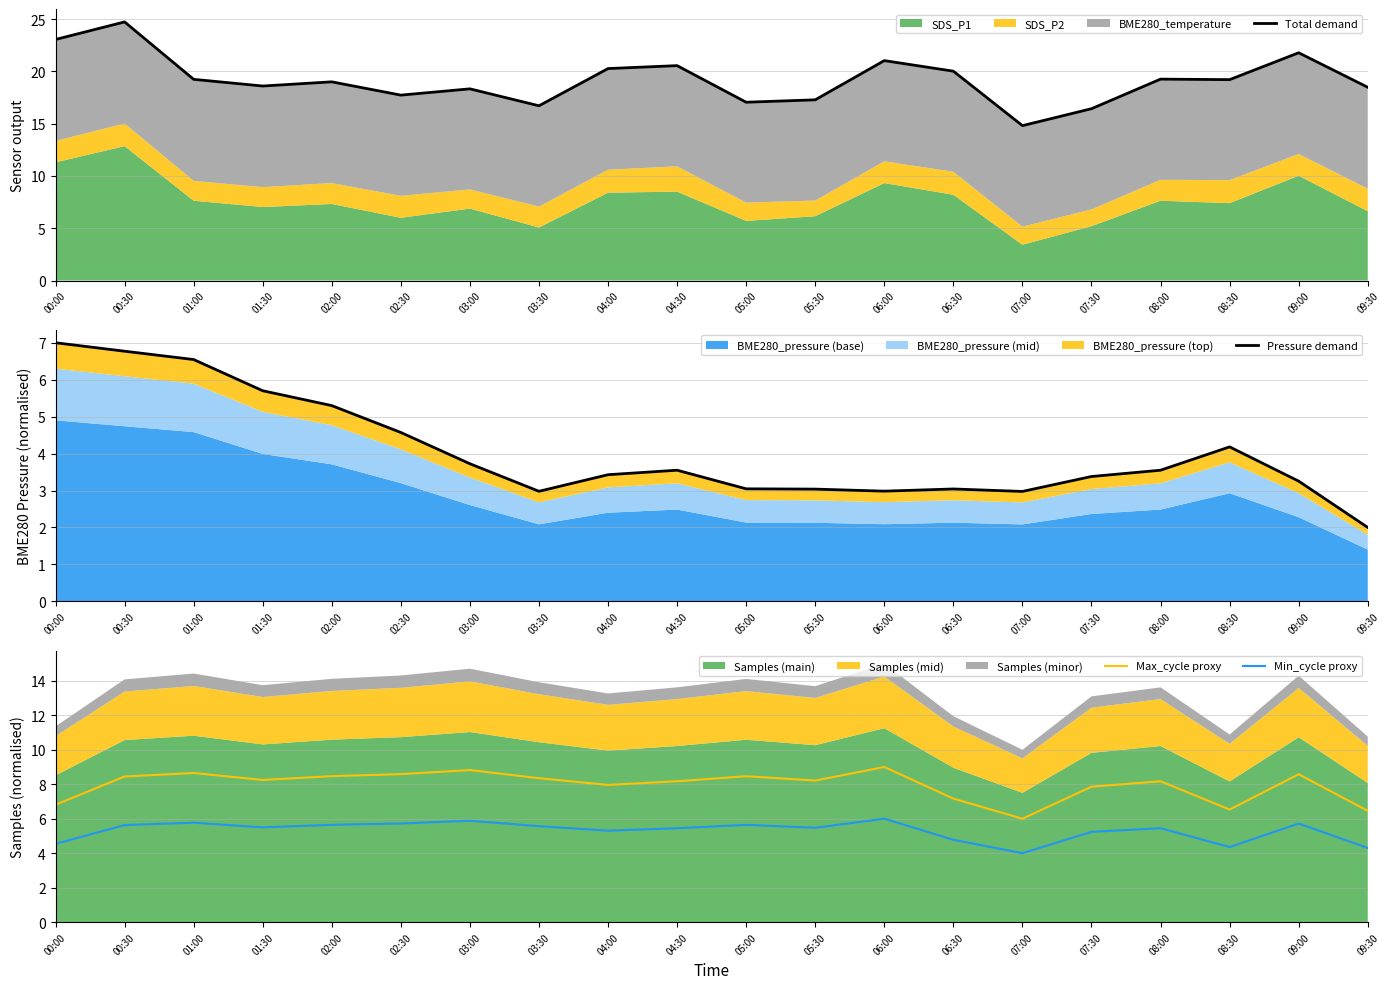

The value of Pressure demand at 02:00 is 7.5. True or false?

False